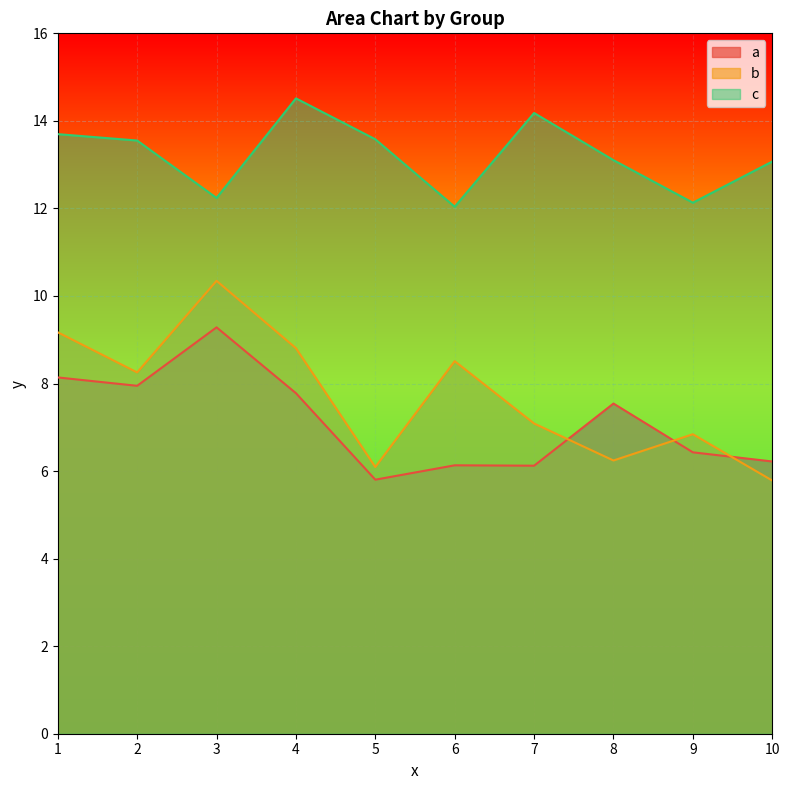

What is the smallest value displayed?

5.8